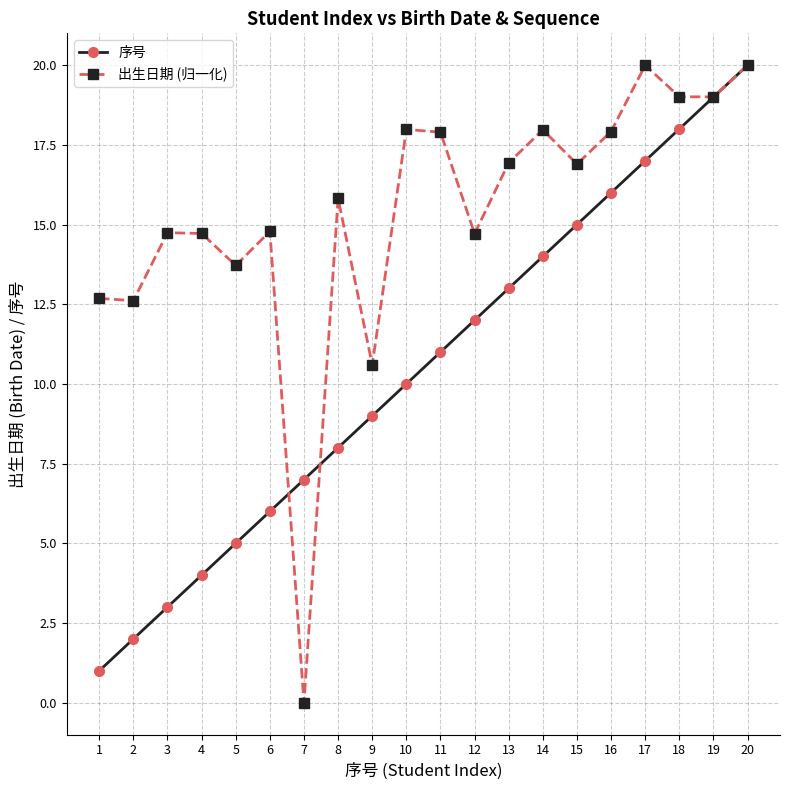

True or false: 序号 has more than 2 points higher than both neighbors.

False